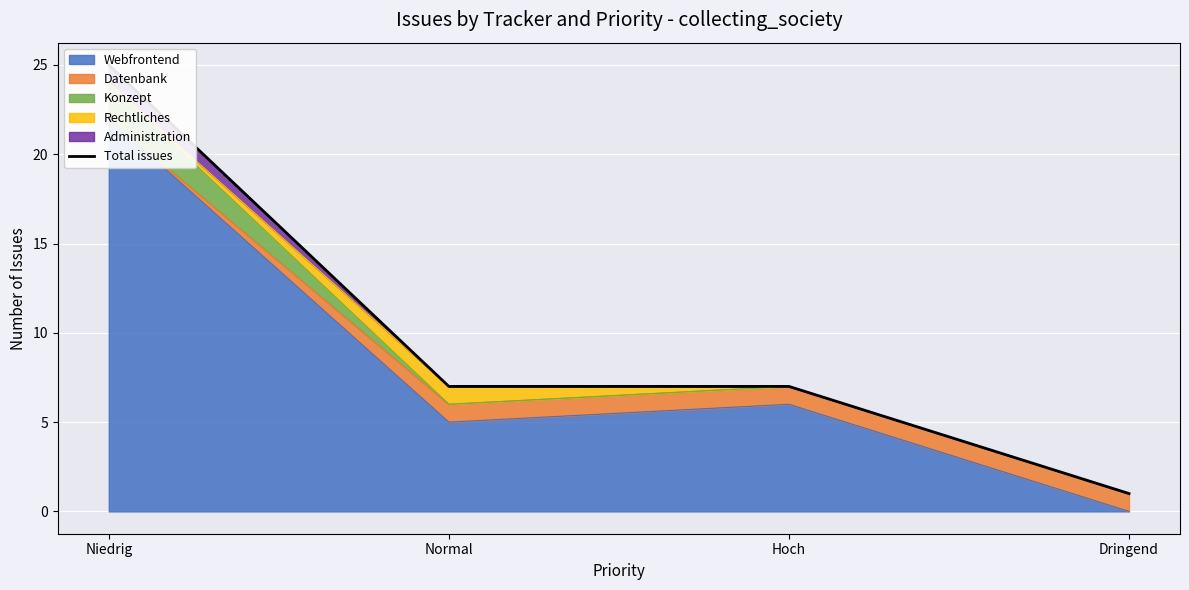

What is the change in value from Niedrig to Dringend?

-24